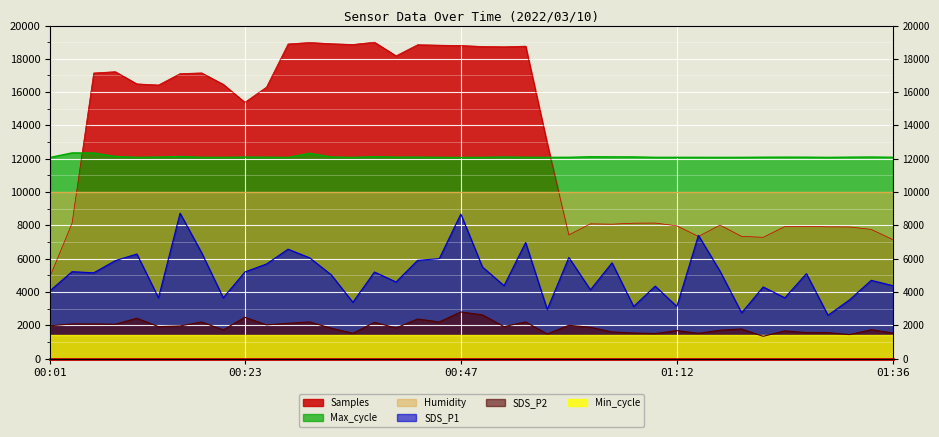

List the labels in order of Max_cycle value, largest first.

00:03, 00:06, 00:30, 00:08, 00:15, 00:37, 01:02, 01:05, 01:07, 00:33, 00:52, 01:34, 00:13, 00:23, 00:42, 00:40, 01:24, 01:31, 01:26, 00:25, 01:22, 00:55, 01:36, 00:18, 01:00, 00:11, 01:09, 01:12, 00:01, 01:14, 01:19, 00:20, 00:45, 00:50, 00:57, 00:35, 01:17, 01:29, 00:28, 00:47